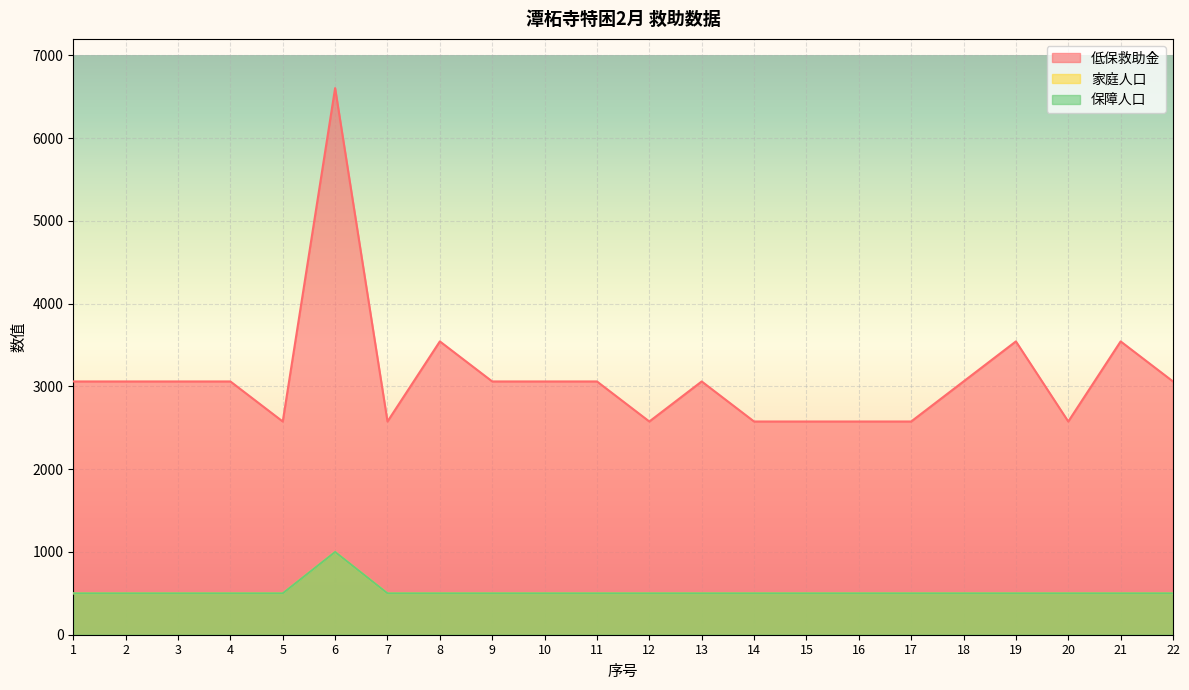

Reading left to right, extract all data points from this chart.

低保救助金: 1=3060.5	2=3060.5	3=3060.5	4=3060.5	5=2576.5	6=6605.0	7=2576.5	8=3544.5	9=3060.5	10=3060.5	11=3060.5	12=2576.5	13=3060.5	14=2576.5	15=2576.5	16=2576.5	17=2576.5	18=3060.5	19=3544.5	20=2576.5	21=3544.5	22=3060.5
家庭人口: 1=500.0	2=500.0	3=500.0	4=500.0	5=500.0	6=1000.0	7=500.0	8=500.0	9=500.0	10=500.0	11=500.0	12=500.0	13=500.0	14=500.0	15=500.0	16=500.0	17=500.0	18=500.0	19=500.0	20=500.0	21=500.0	22=500.0
保障人口: 1=500.0	2=500.0	3=500.0	4=500.0	5=500.0	6=1000.0	7=500.0	8=500.0	9=500.0	10=500.0	11=500.0	12=500.0	13=500.0	14=500.0	15=500.0	16=500.0	17=500.0	18=500.0	19=500.0	20=500.0	21=500.0	22=500.0